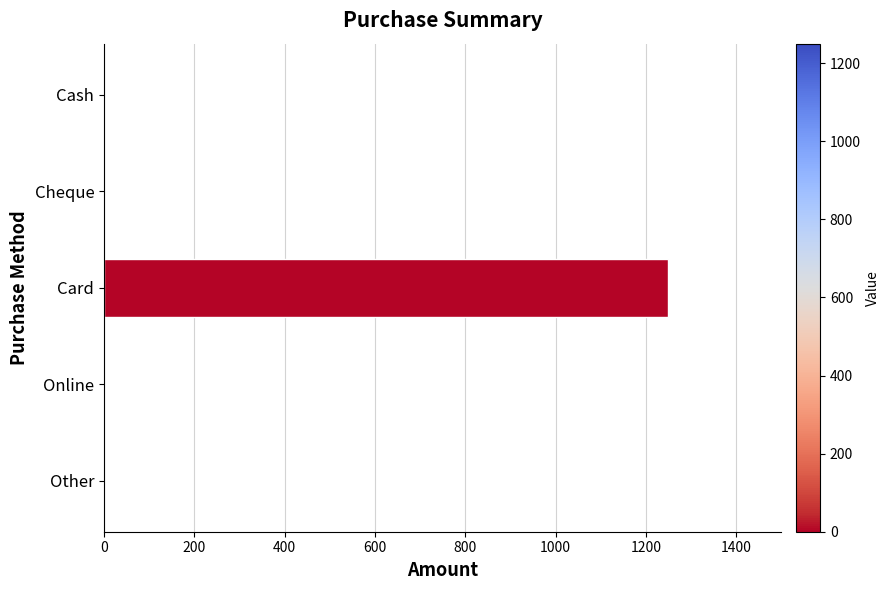

The chart shows a value of 711 at Other. True or false?

False